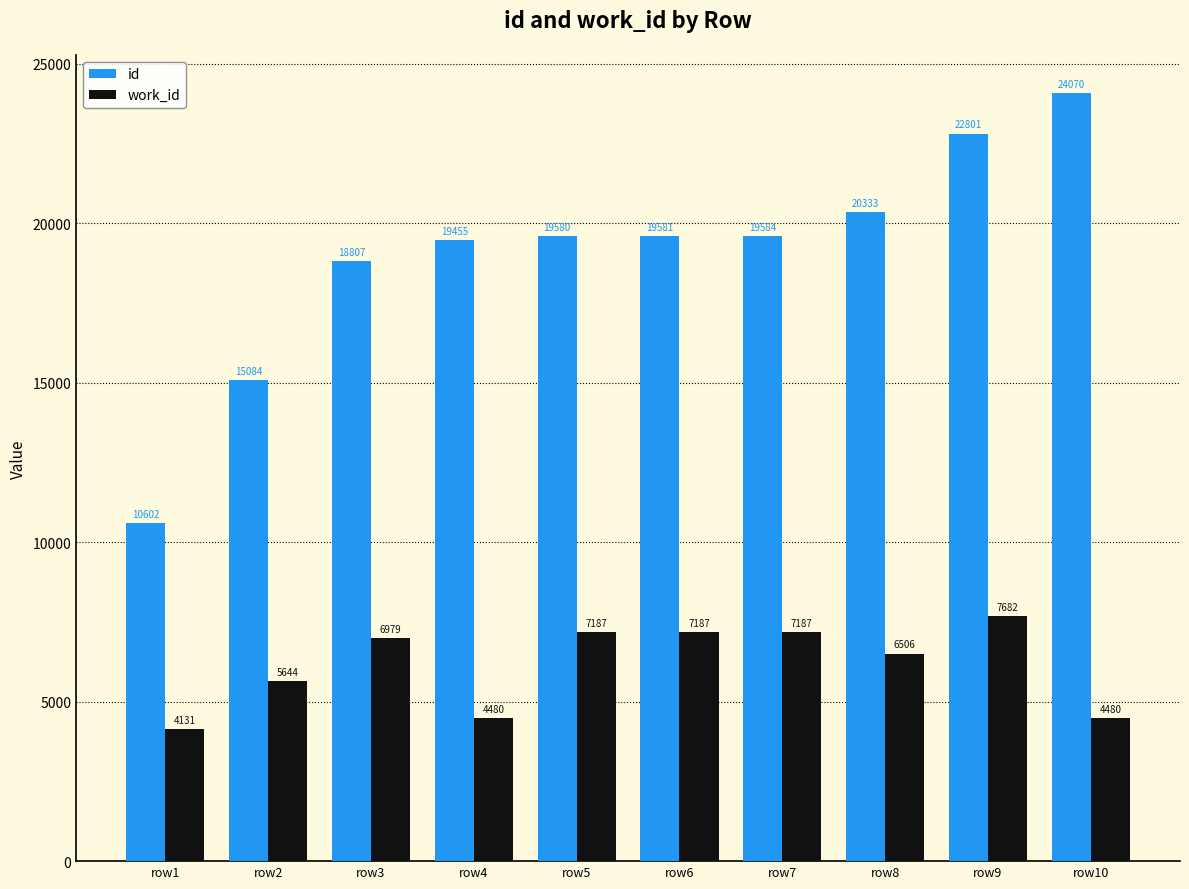

Which series has the largest total across all categories?

id